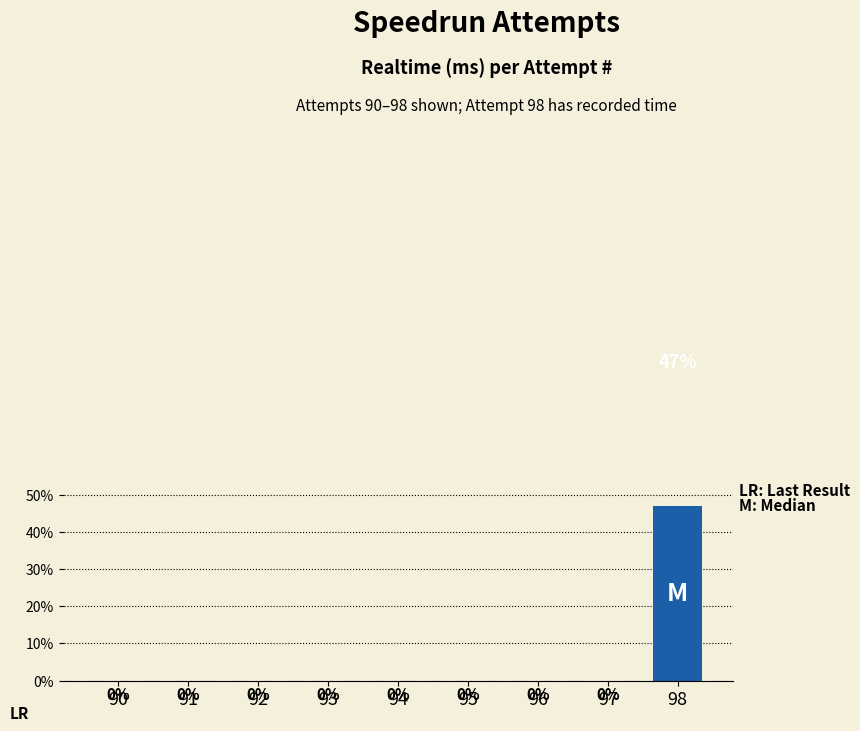

What is the greatest value displayed?

47